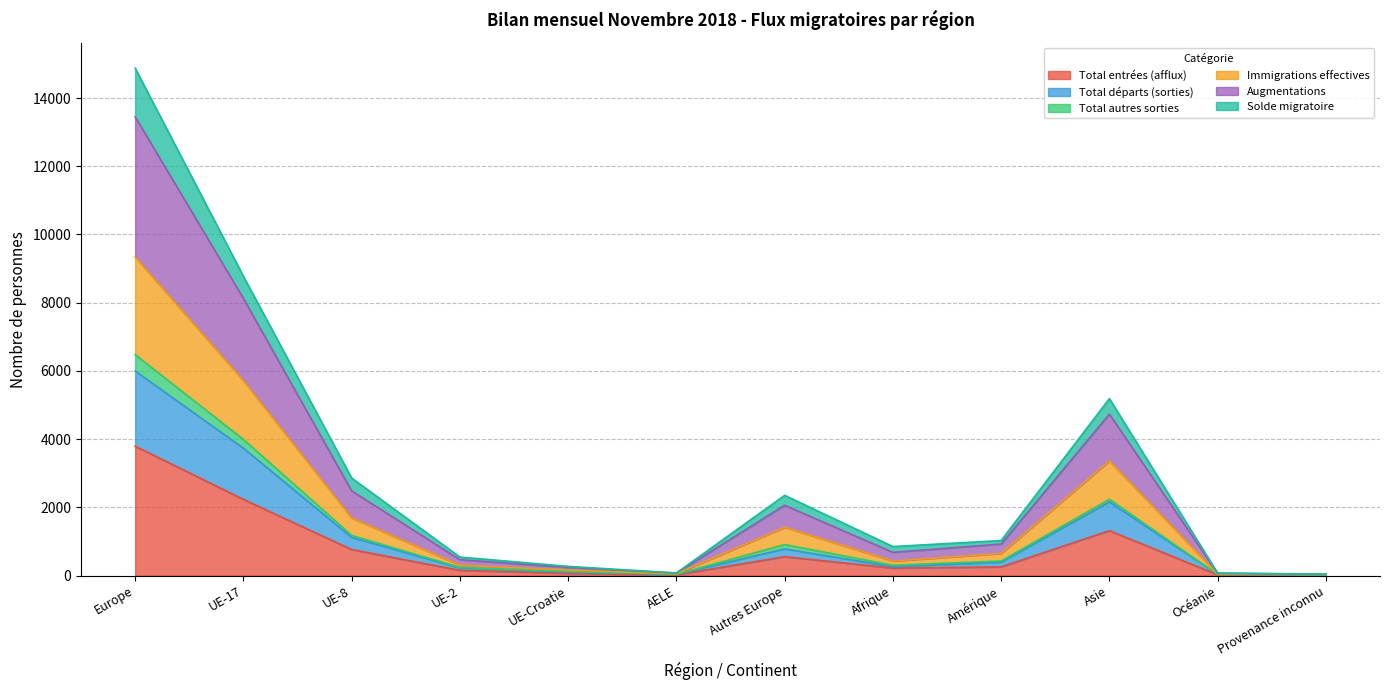

What is the lowest value of the Total entrées (afflux) series?

11